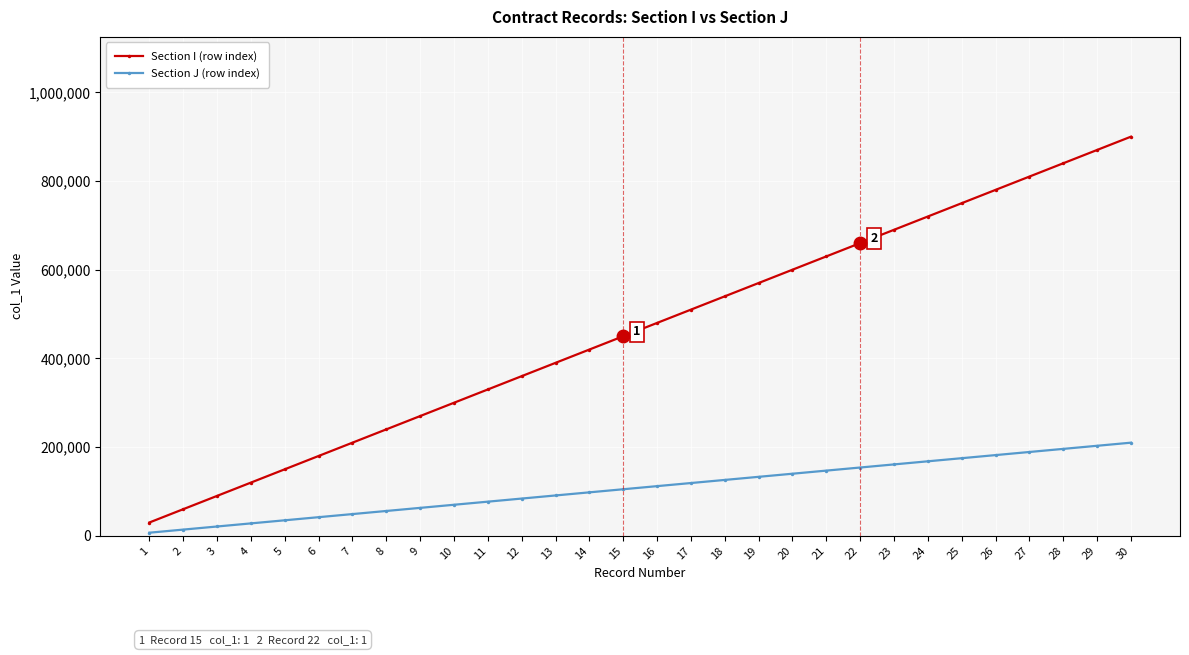

The value of Section J (row index) at 23 is 161000. True or false?

True